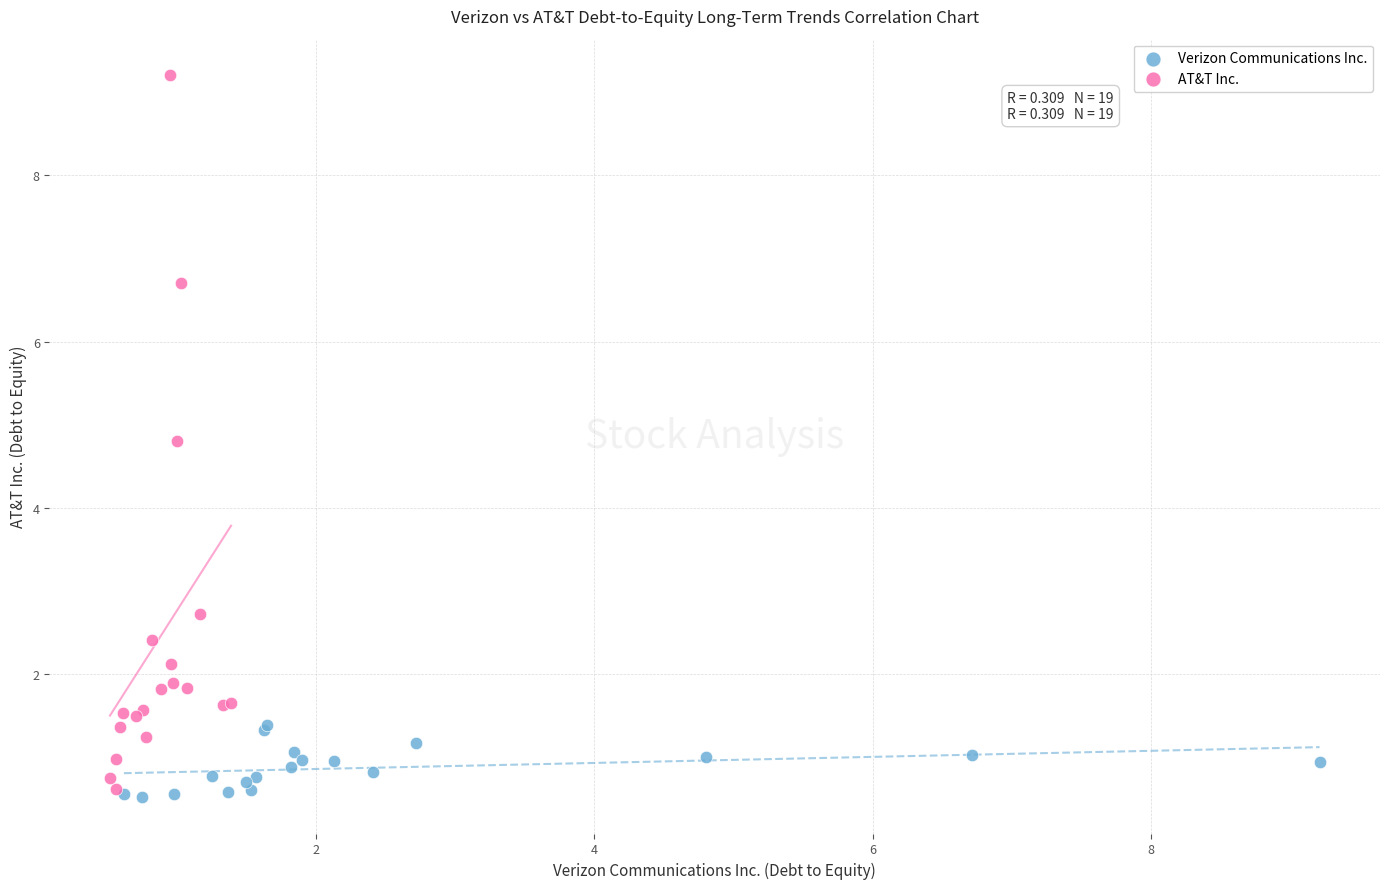

What are all the series names shown in the legend?

Verizon Communications Inc., AT&T Inc.